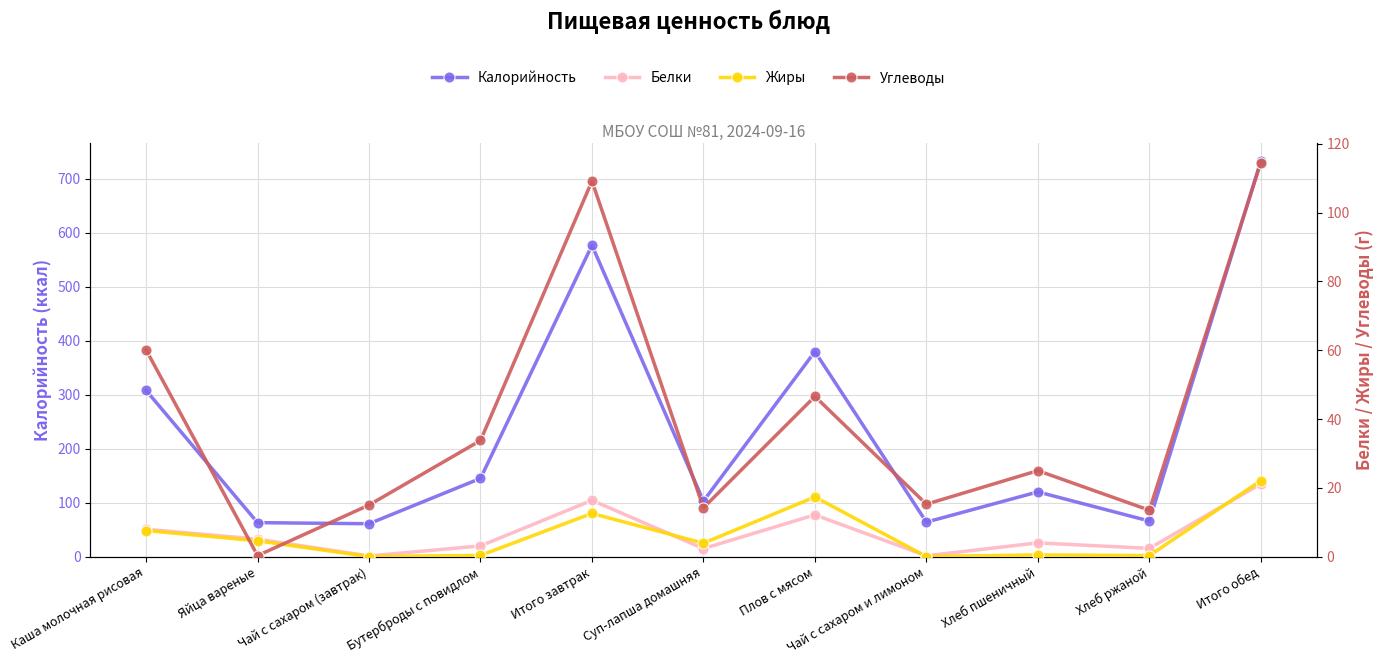

What is the difference between the Жиры values at Итого обед and Чай с сахаром и лимоном?

22.1